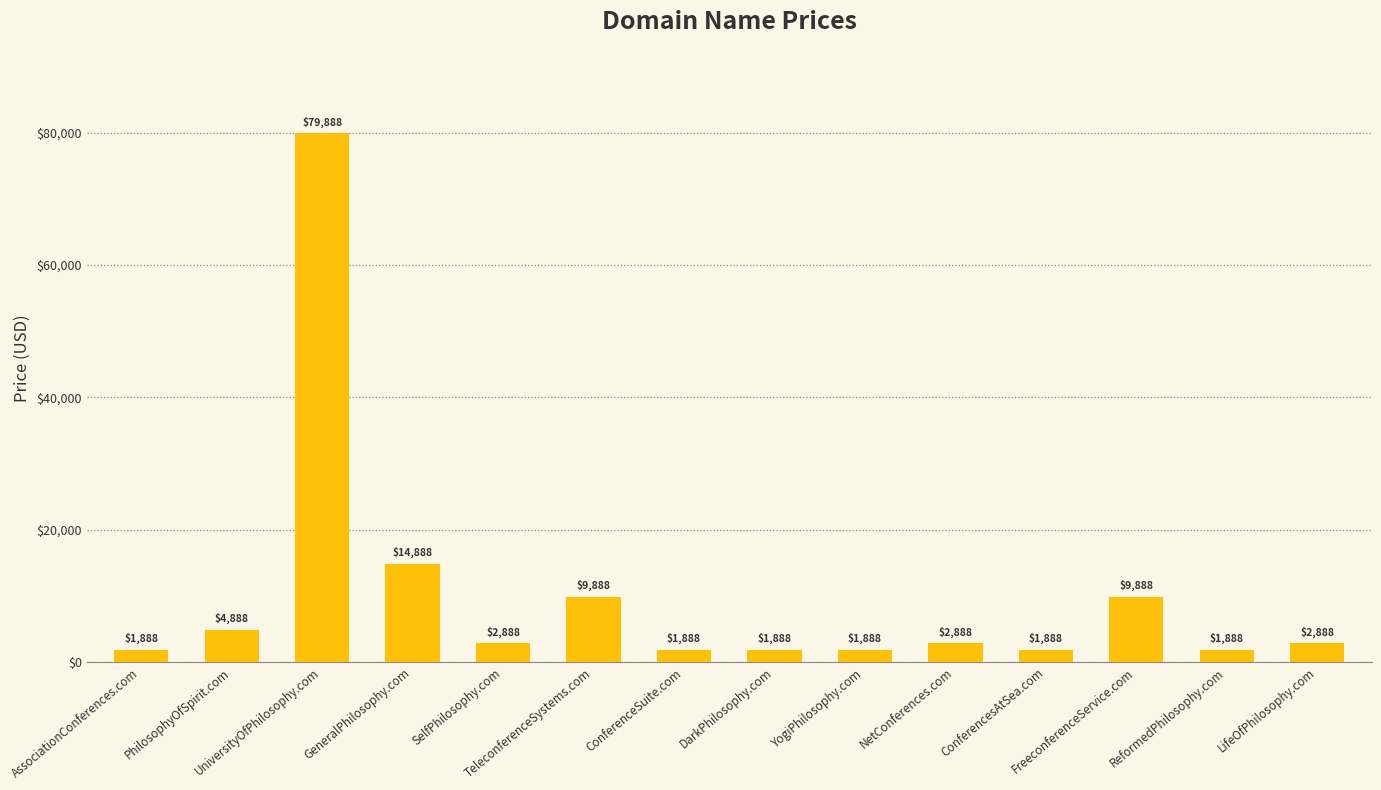

What is the smallest value displayed?

1888